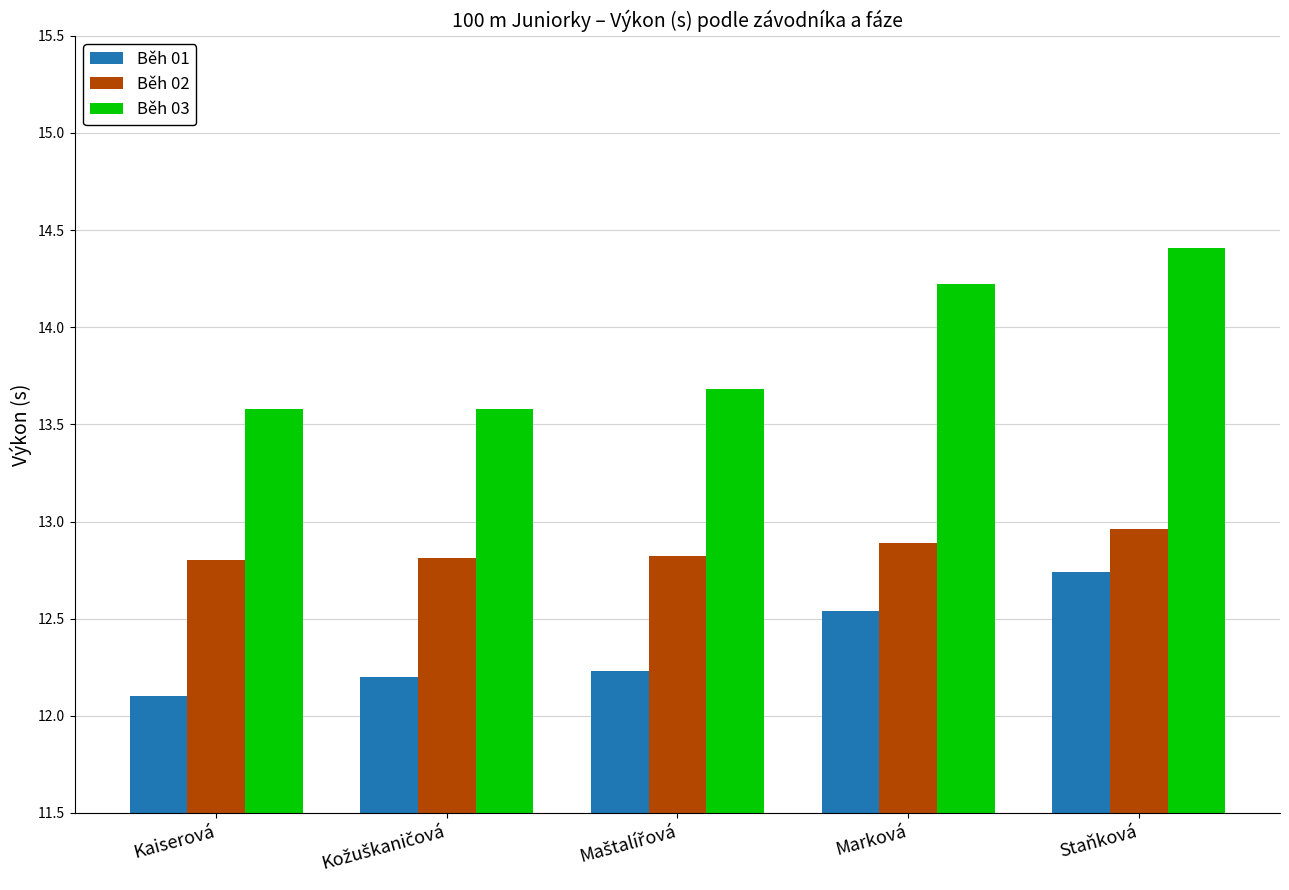

Where is Běh 01 nearest to the value 12?

Kaiserová